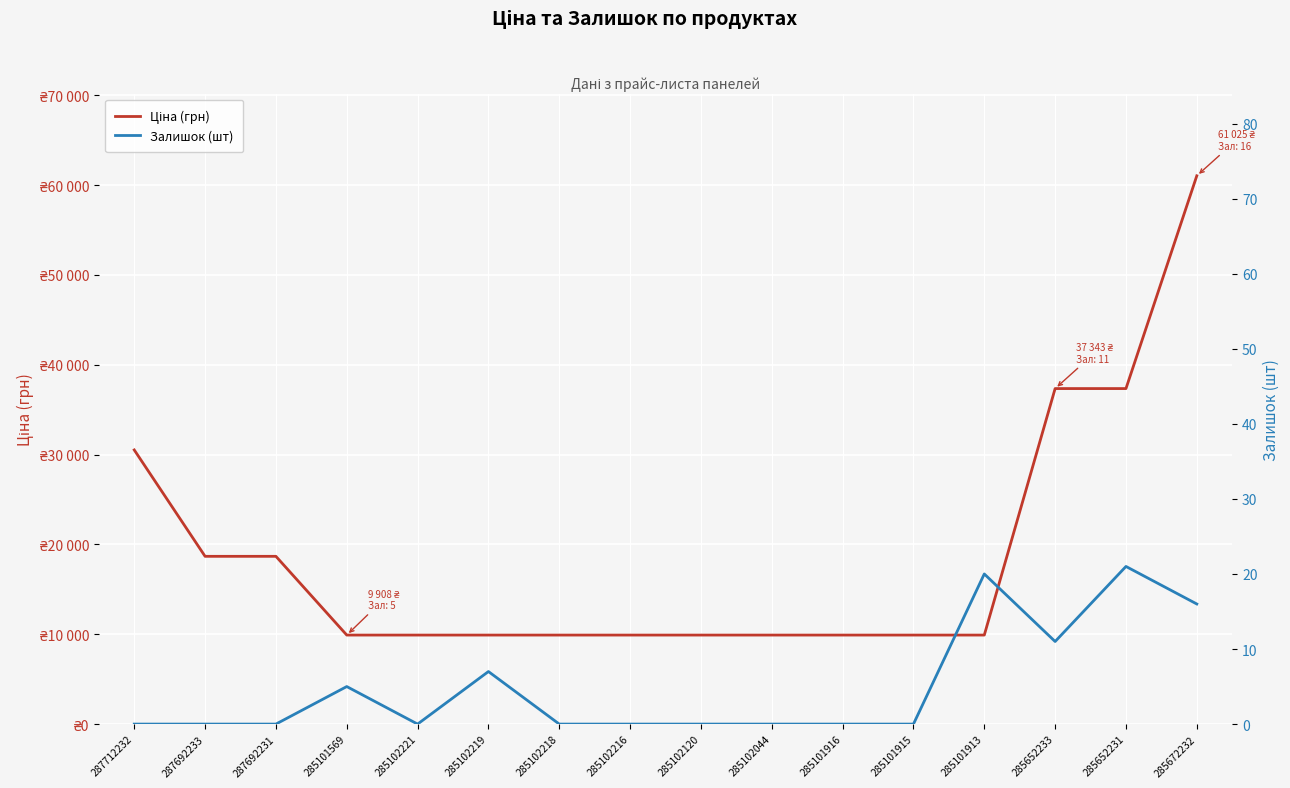

True or false: Ціна (грн) and Залишок (шт) intersect in this chart.

False